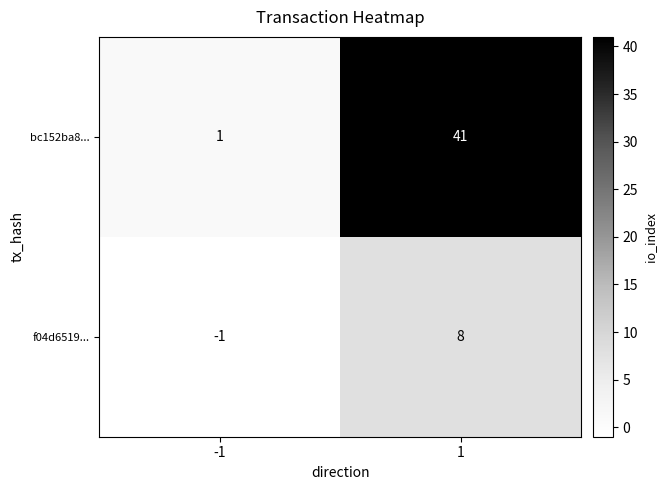

Which series has the largest range (max minus min)?

bc152ba8...